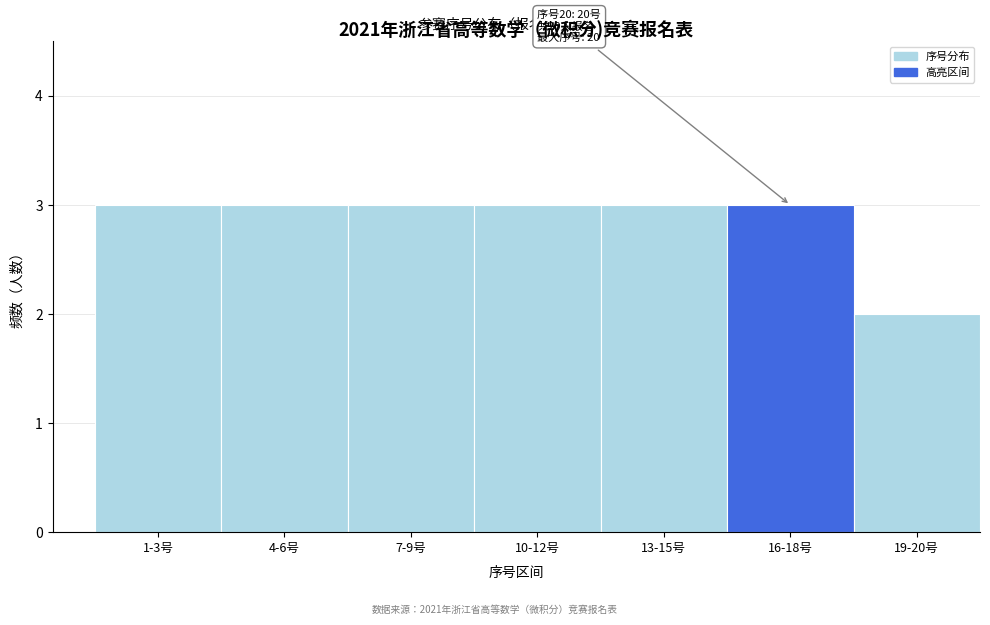

Reading left to right, list all the values displayed in this chart.

3	3	3	3	3	3	2